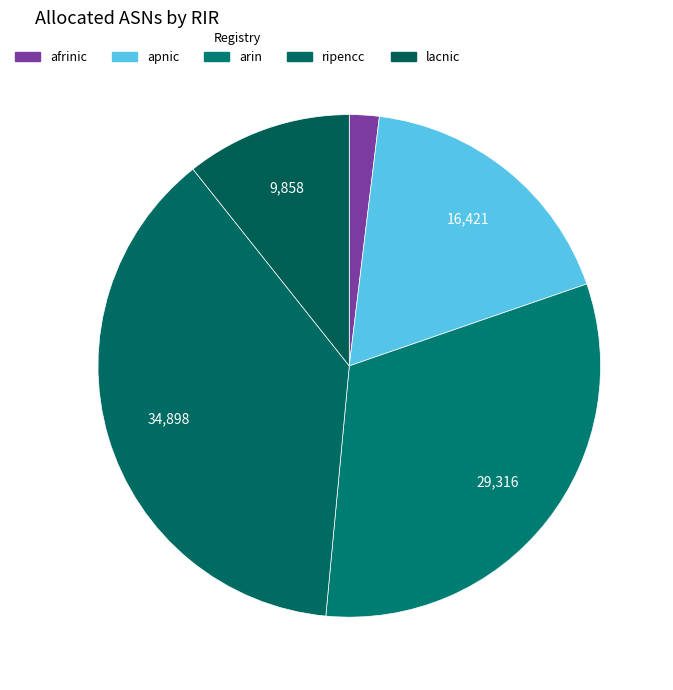

What is the largest slice in the pie chart?

ripencc